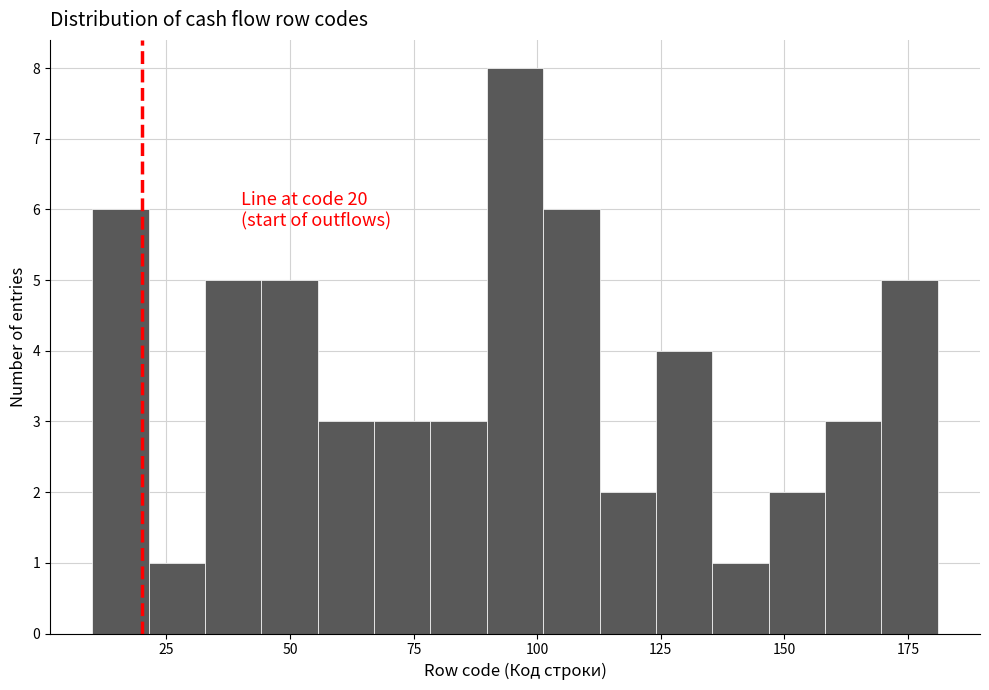

Around what value on the x-axis is the tallest bar? Give the approximate position of its centre, as read against the axis.

95